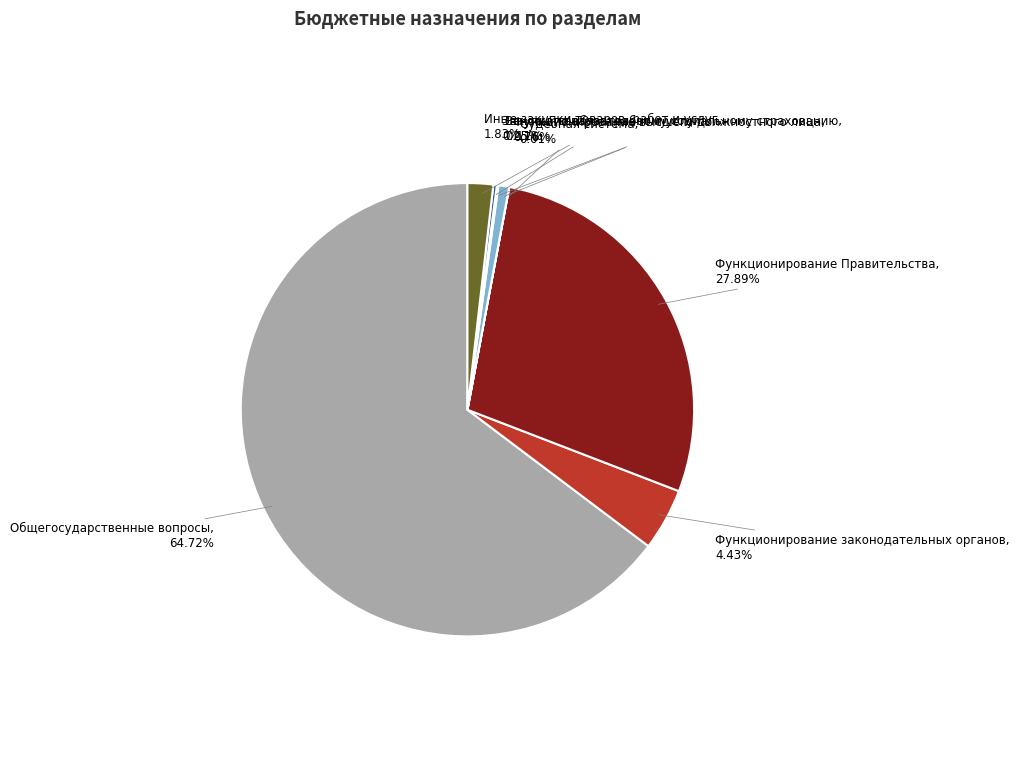

Does any single category account for the majority?

Yes